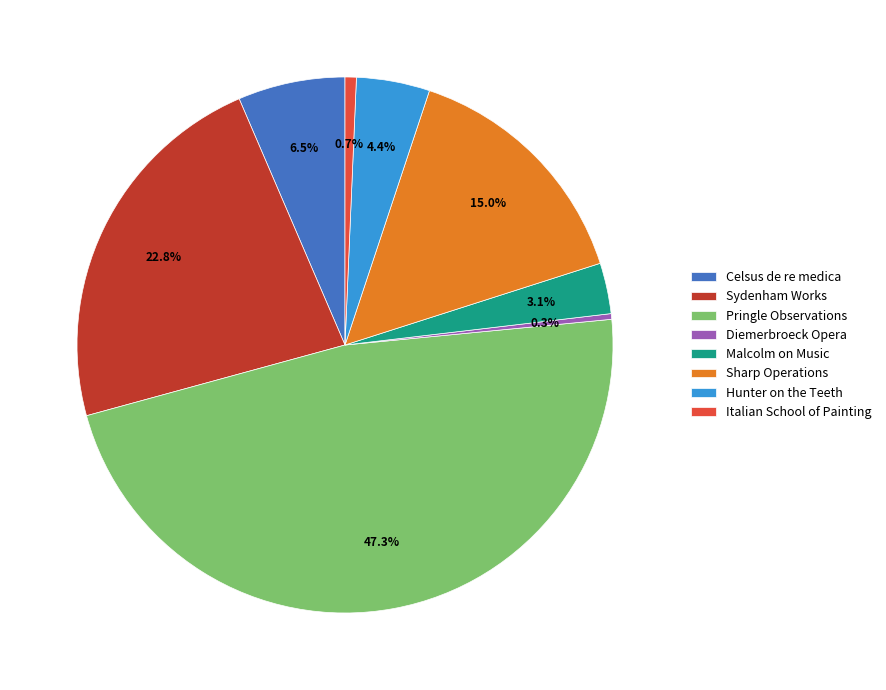

To the nearest percent, what percentage of the pie is Sydenham Works?

23%